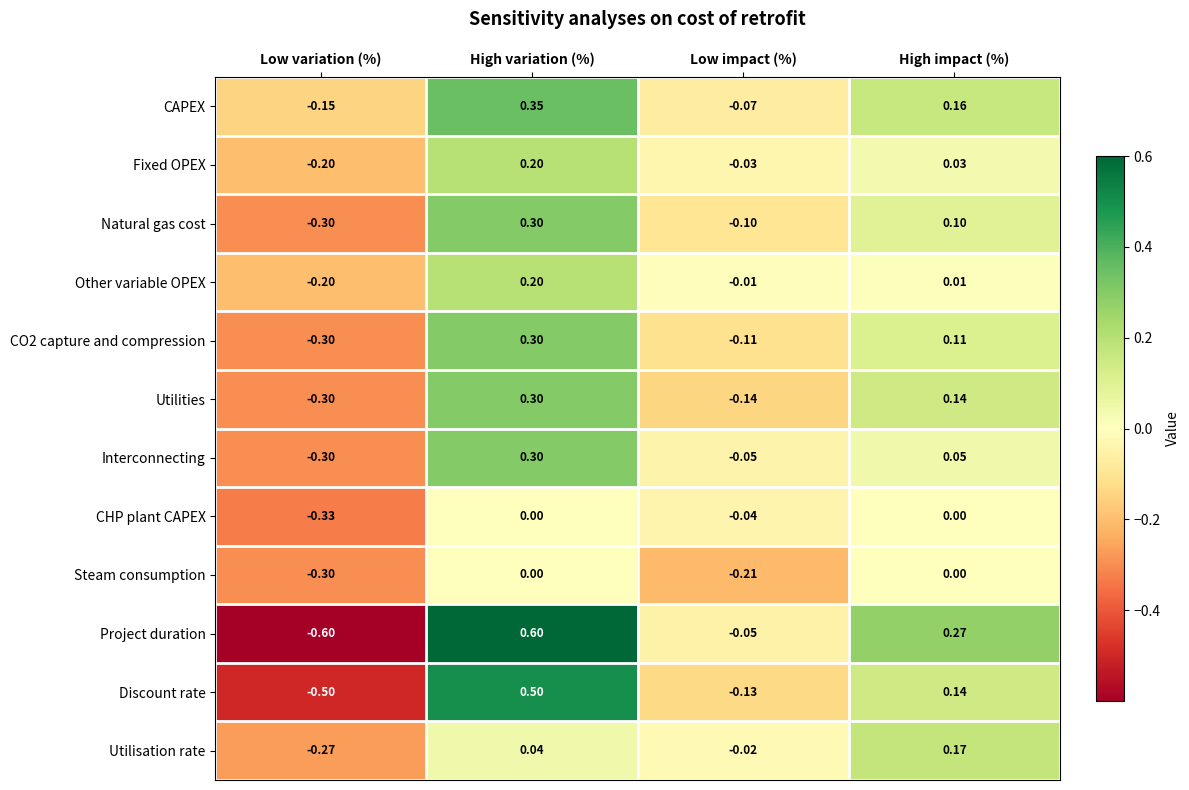

What is the difference between the highest and lowest values at High variation (%)?

0.6